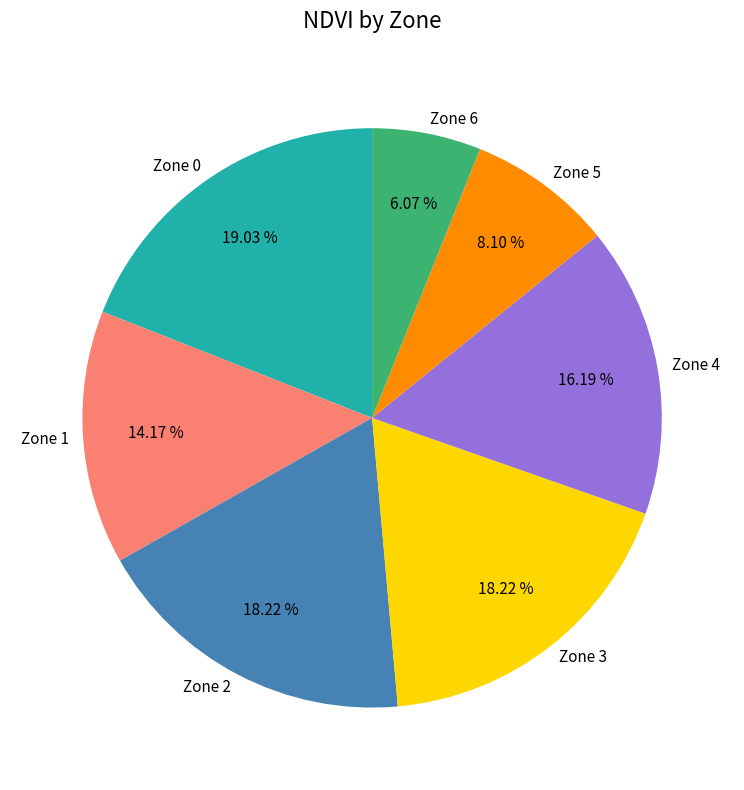

What percentage is NOT represented by Zone 2?

81.8%